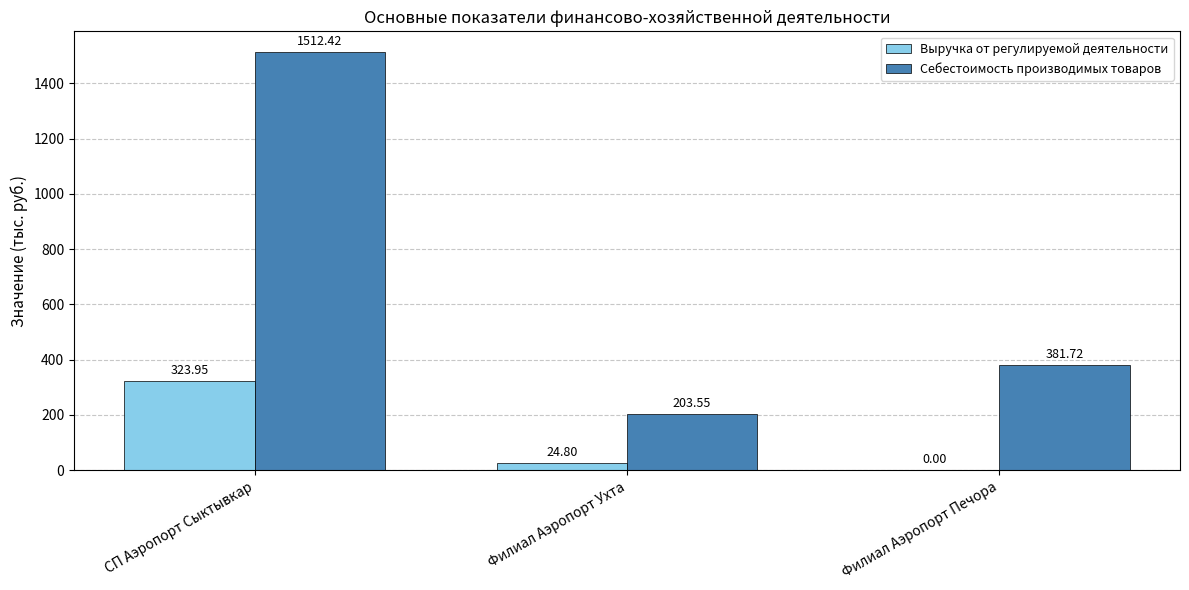

Which category has the highest value in the Себестоимость производимых товаров series?

СП Аэропорт Сыктывкар